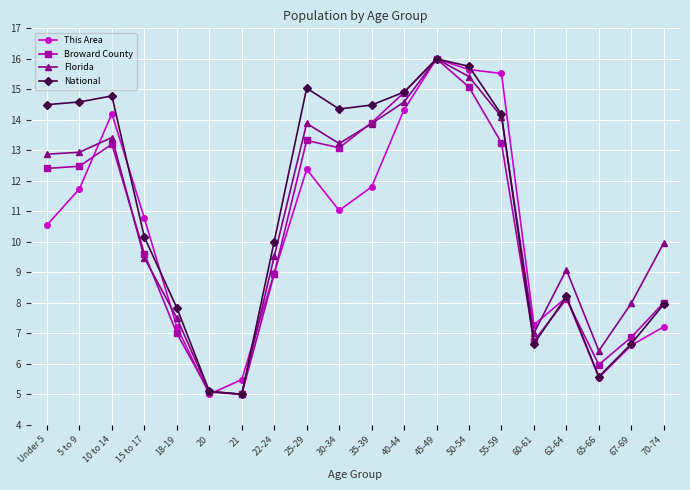

What is the highest value of the Broward County series?

16.0